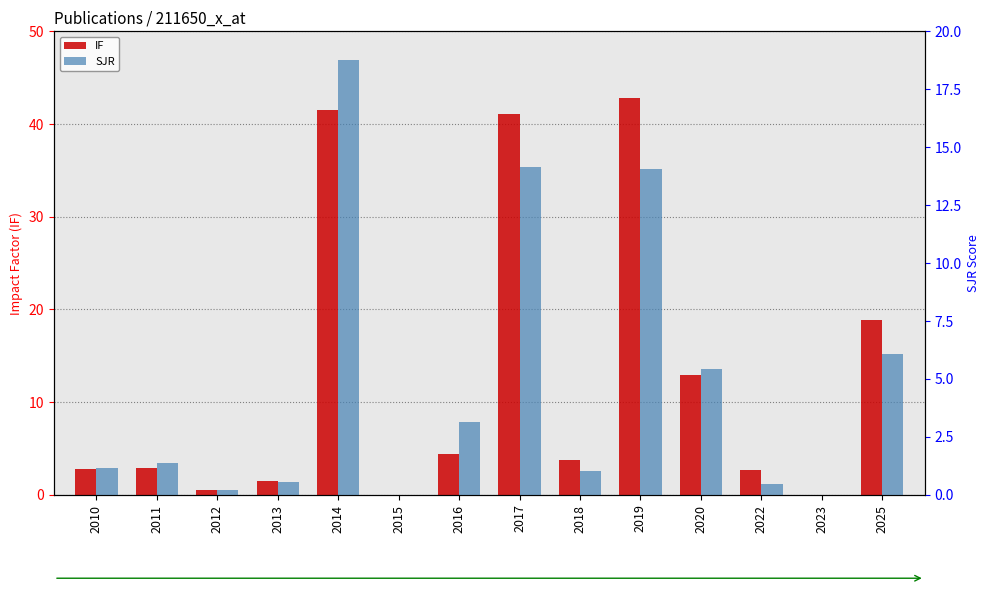

Which label corresponds to the largest value in the chart?

2019